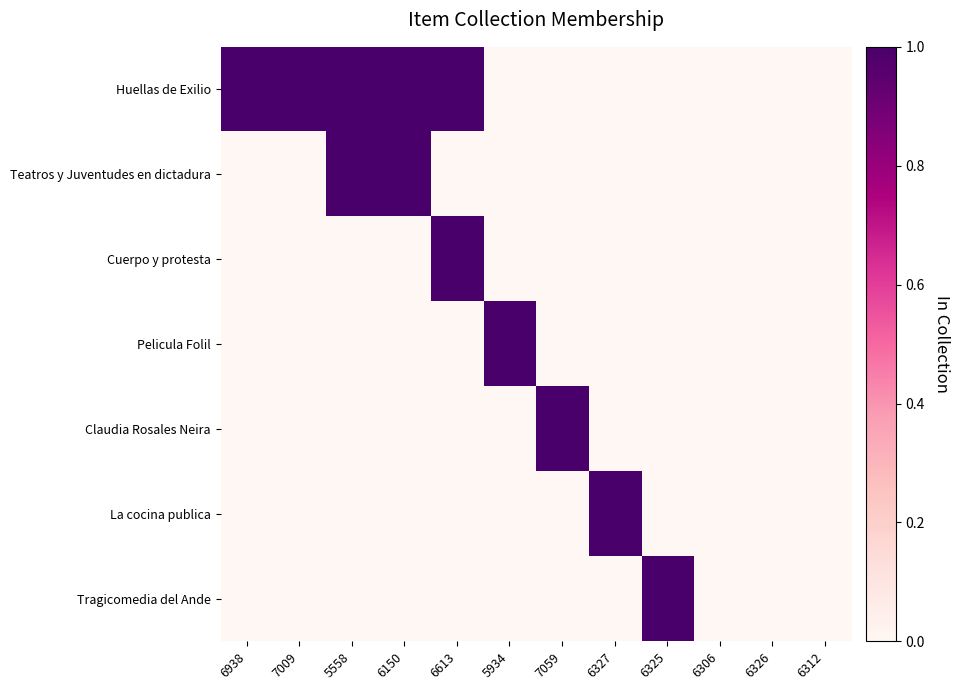

What is the difference between the highest and lowest values at 5934?

1